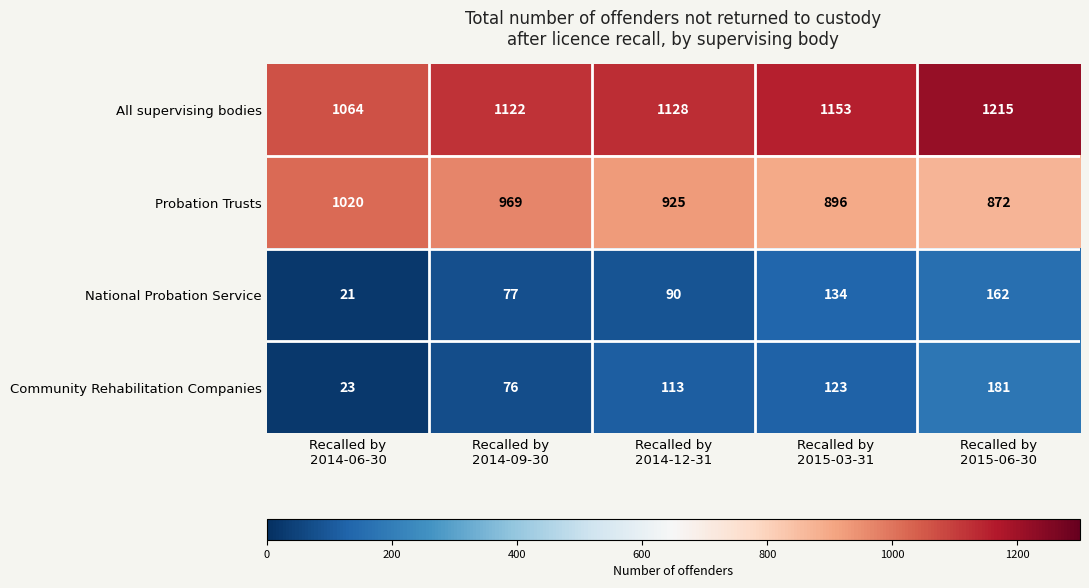

Between Recalled by
2014-12-31 and Recalled by
2015-06-30, which series saw the biggest shift?

All supervising bodies